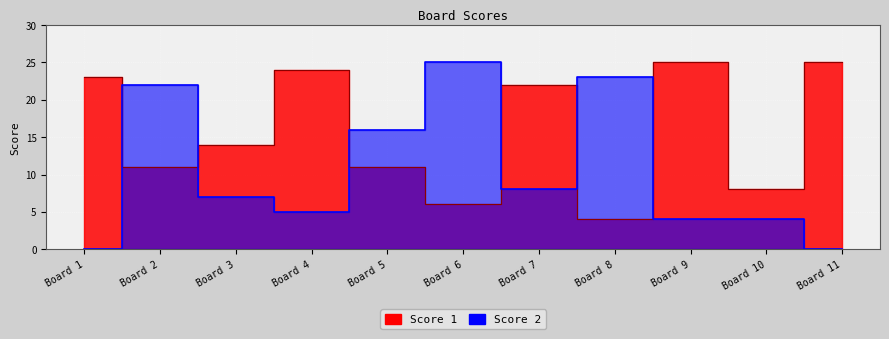

True or false: Score 1 and Score 2 intersect in this chart.

True